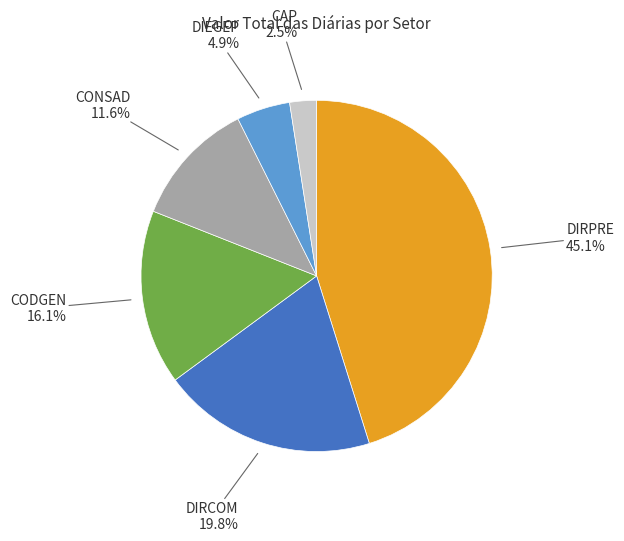

To the nearest percent, what is the difference between the largest and smallest slice percentages?

43%